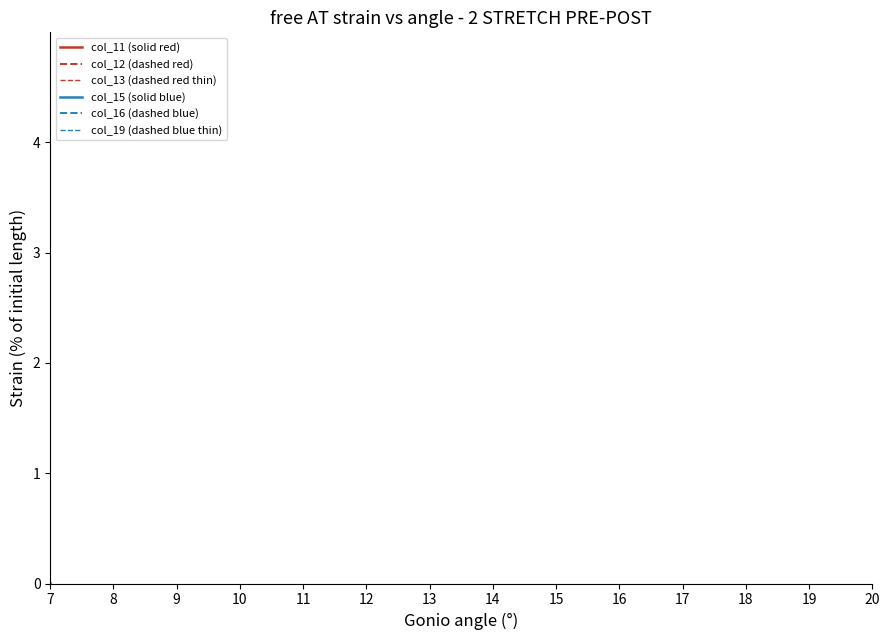

How many data points in col_13 (dashed red thin) are above -99?

6